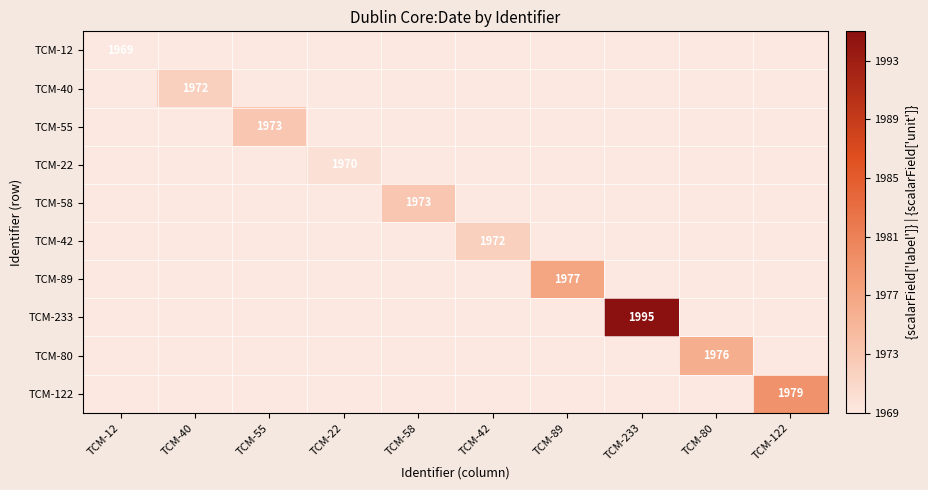

The TCM-80 series shows 1976 at TCM-80. True or false?

True